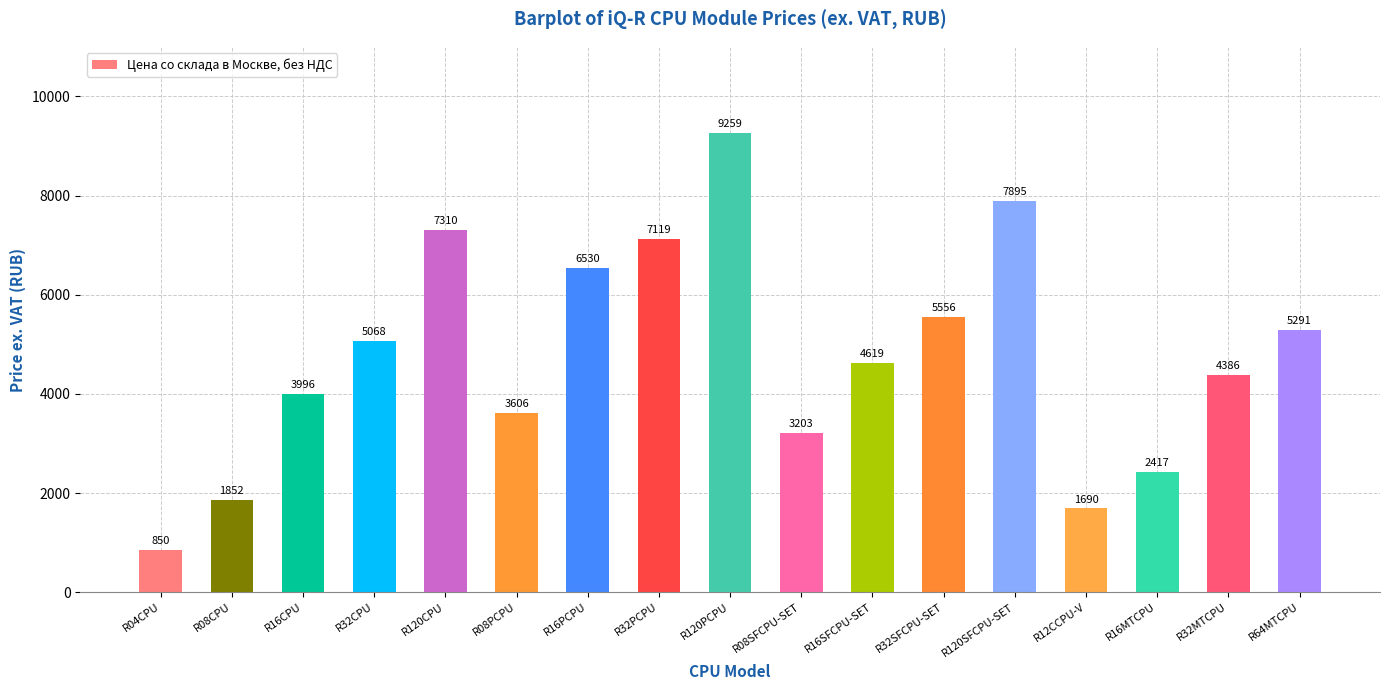

What is the change in value from R16SFCPU-SET to R120SFCPU-SET?

+3276